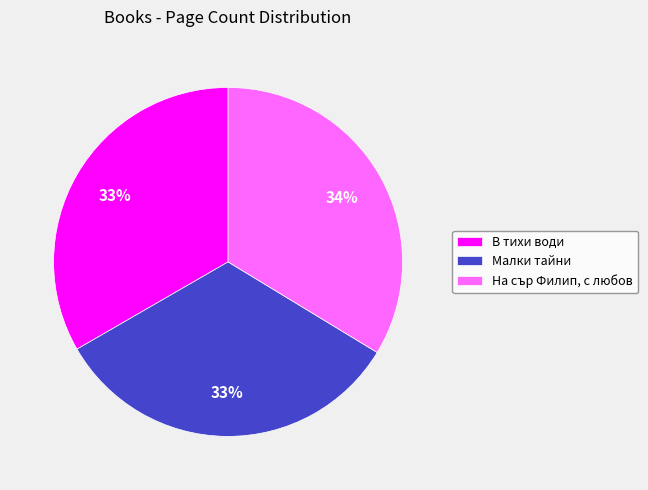

Approximately how many times larger is the value at В тихи води compared to На сър Филип, с любов?

1.0